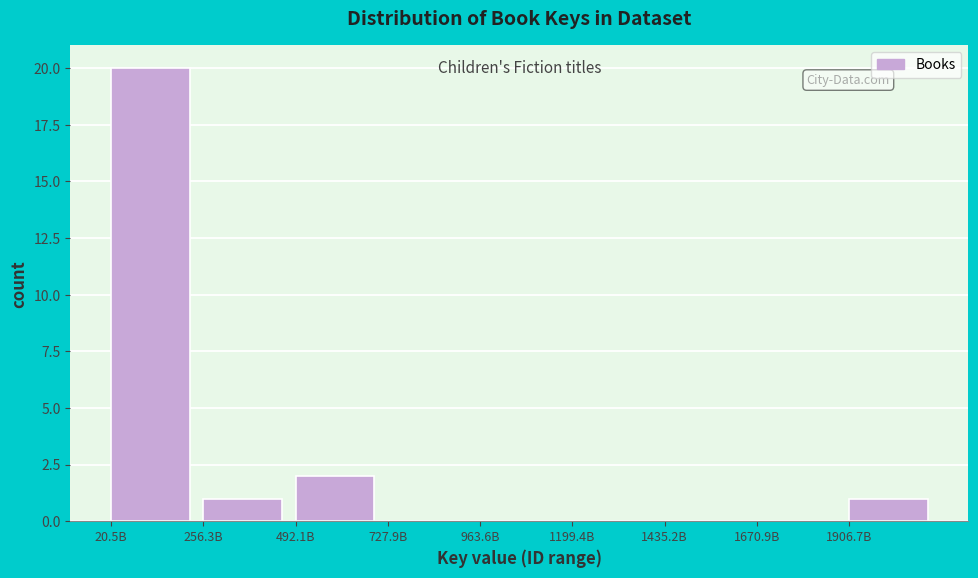

Reading left to right, extract all data points from this chart.

20.5B=20	256.3B=1	492.1B=2	727.9B=0	963.6B=0	1199.4B=0	1435.2B=0	1670.9B=0	1906.7B=1